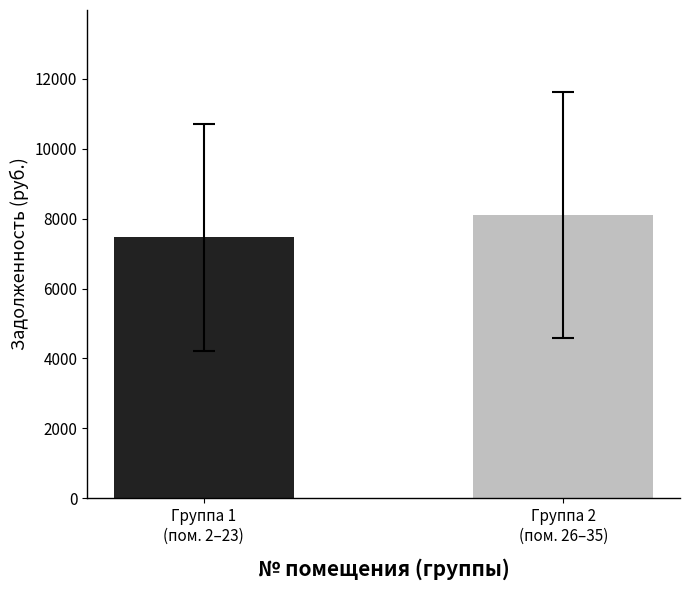

What is the sum of all values?

15593.7